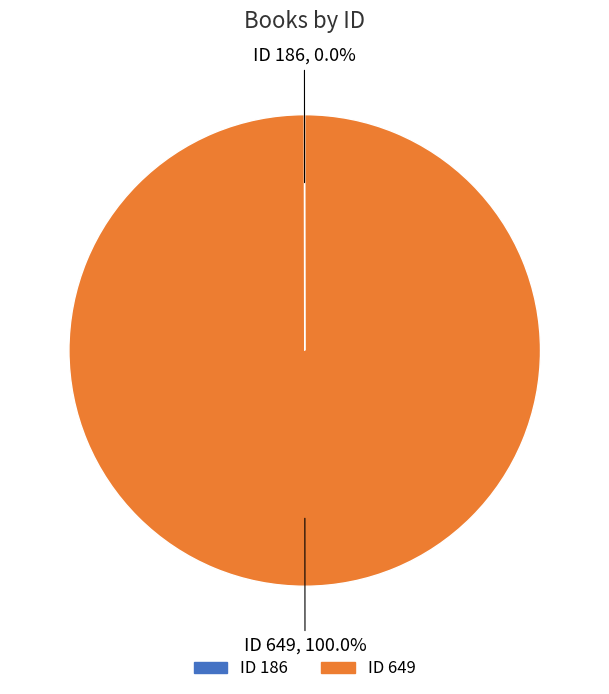

Is there any slice that represents more than half of the pie?

Yes